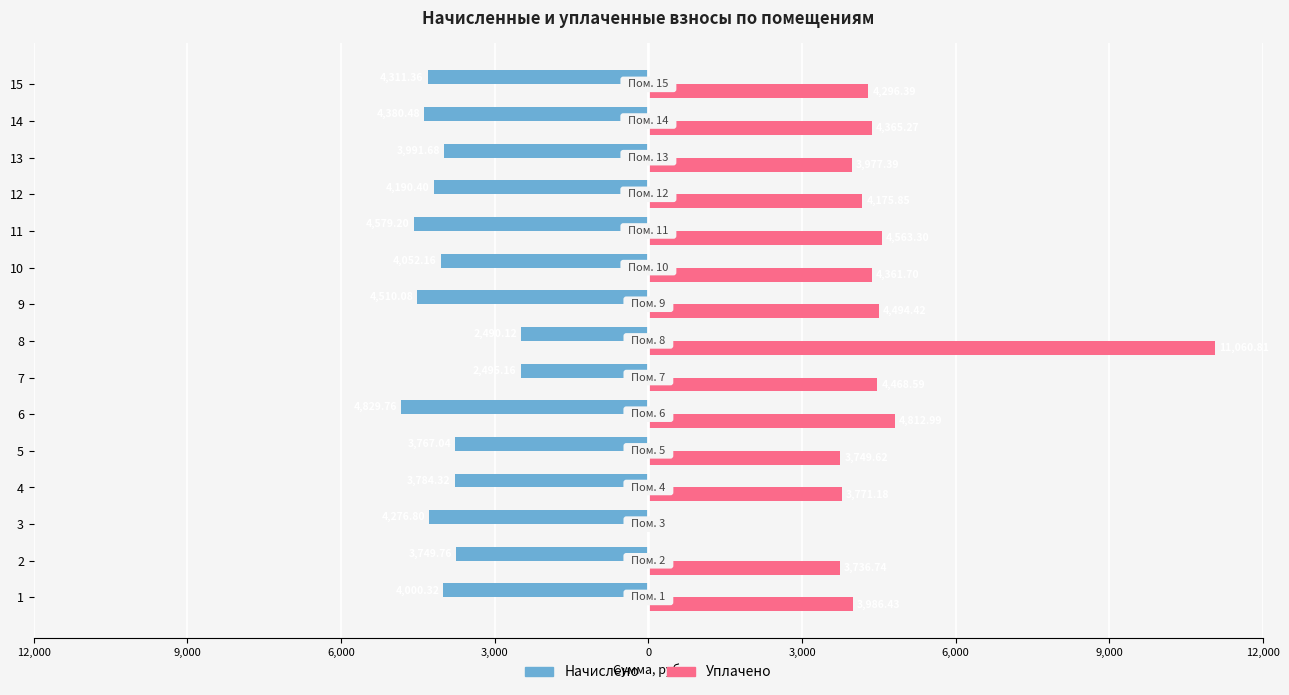

What are all the series names shown in the legend?

Начислено, Уплачено